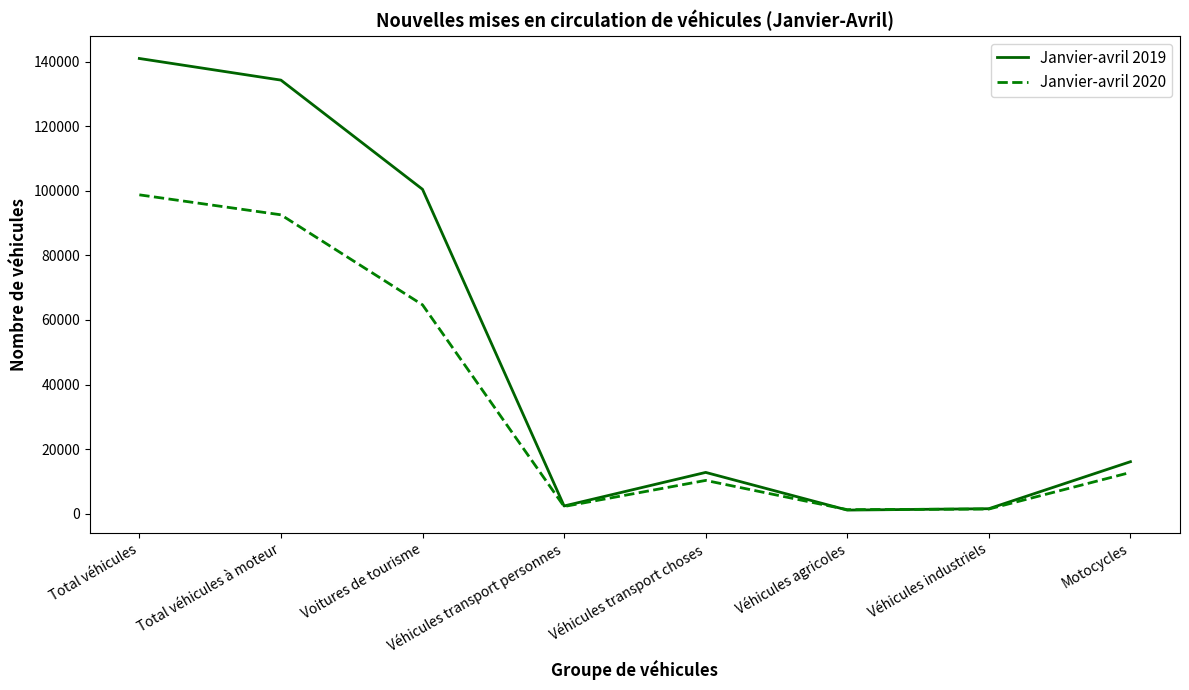

What is the total value across all series at Total véhicules à moteur?

226926